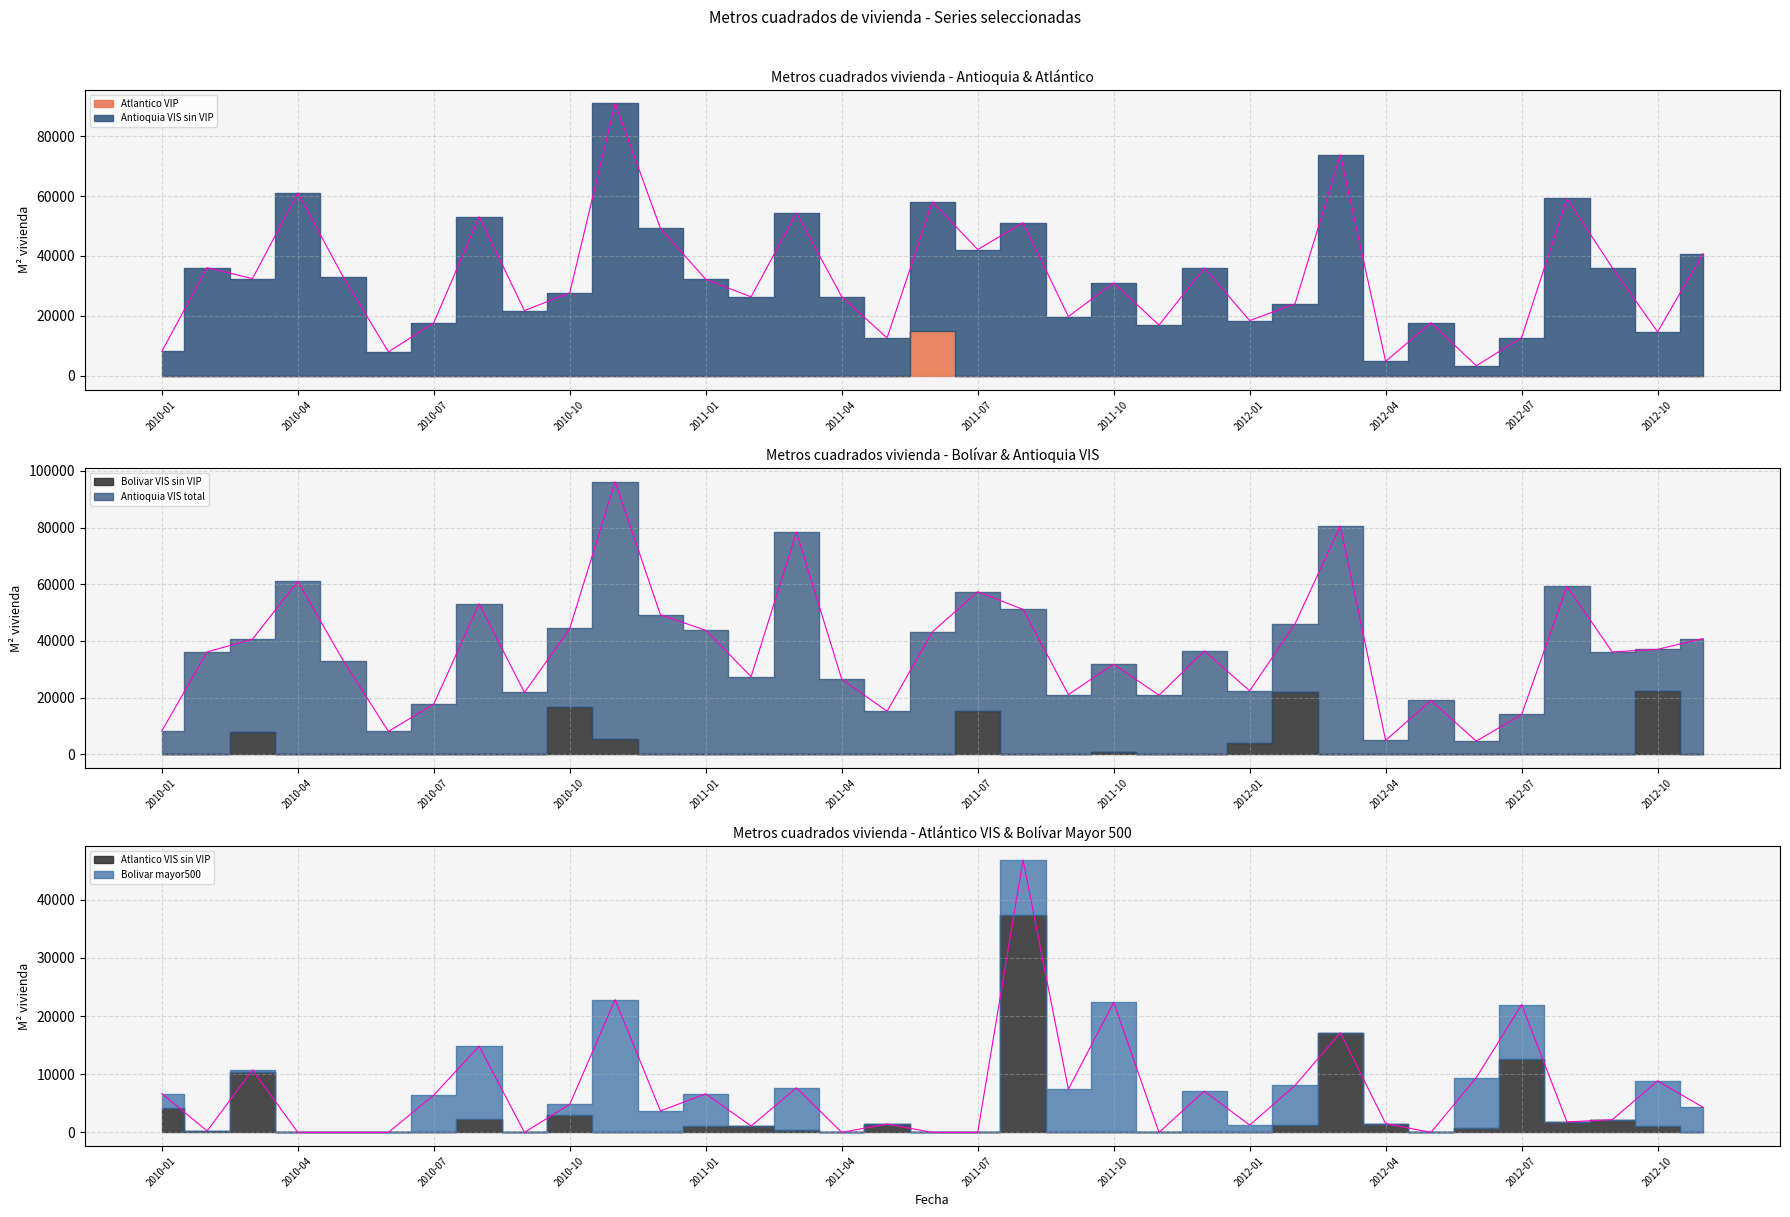

At how many categories does at least one series exceed 65720?

3